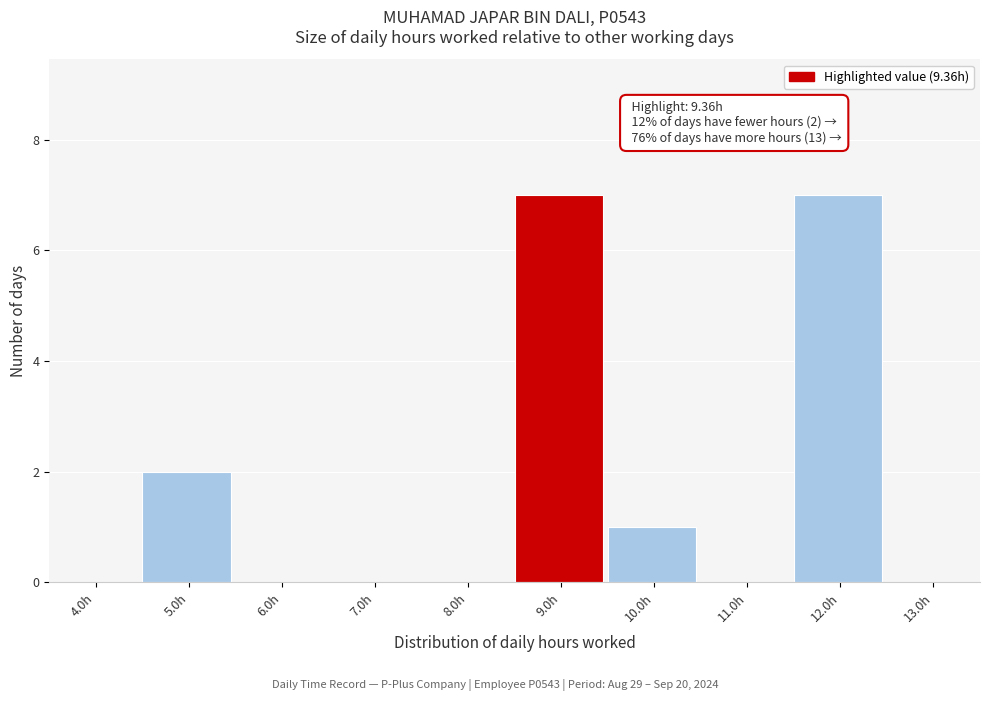

Reading left to right, extract all data points from this chart.

4.0h=0	5.0h=2	6.0h=0	7.0h=0	8.0h=0	9.0h=7	10.0h=1	11.0h=0	12.0h=7	13.0h=0